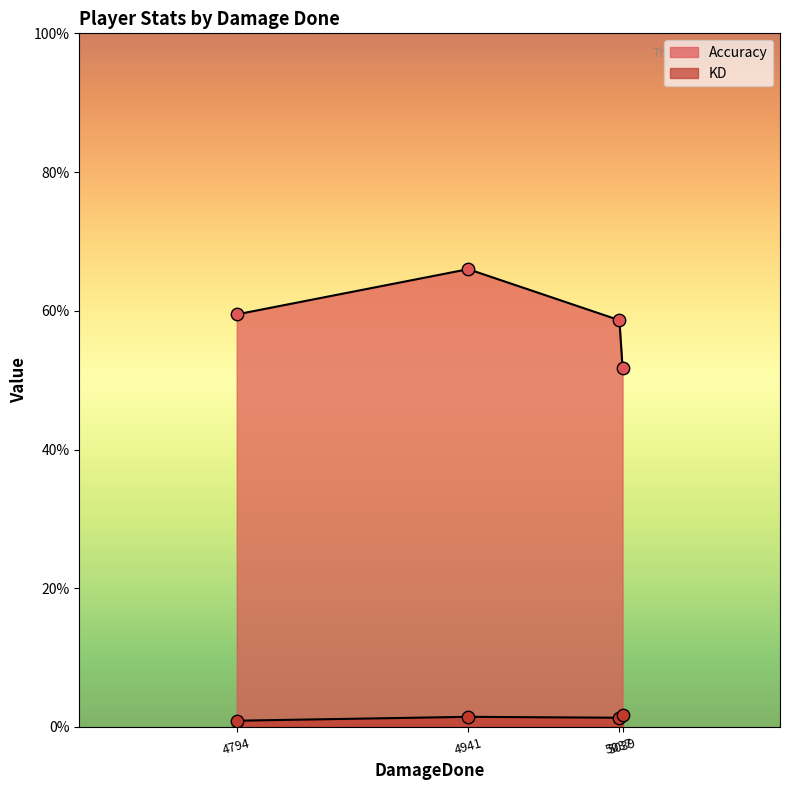

Which series has the widest spread of Y values?

Accuracy